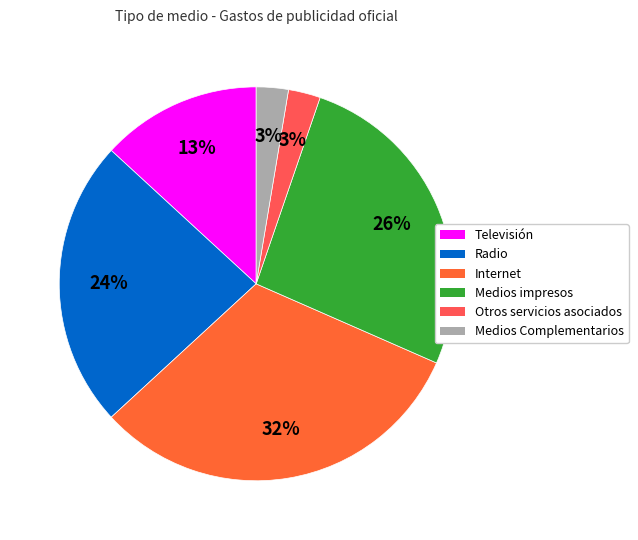

Count the number of slices in the pie.

6